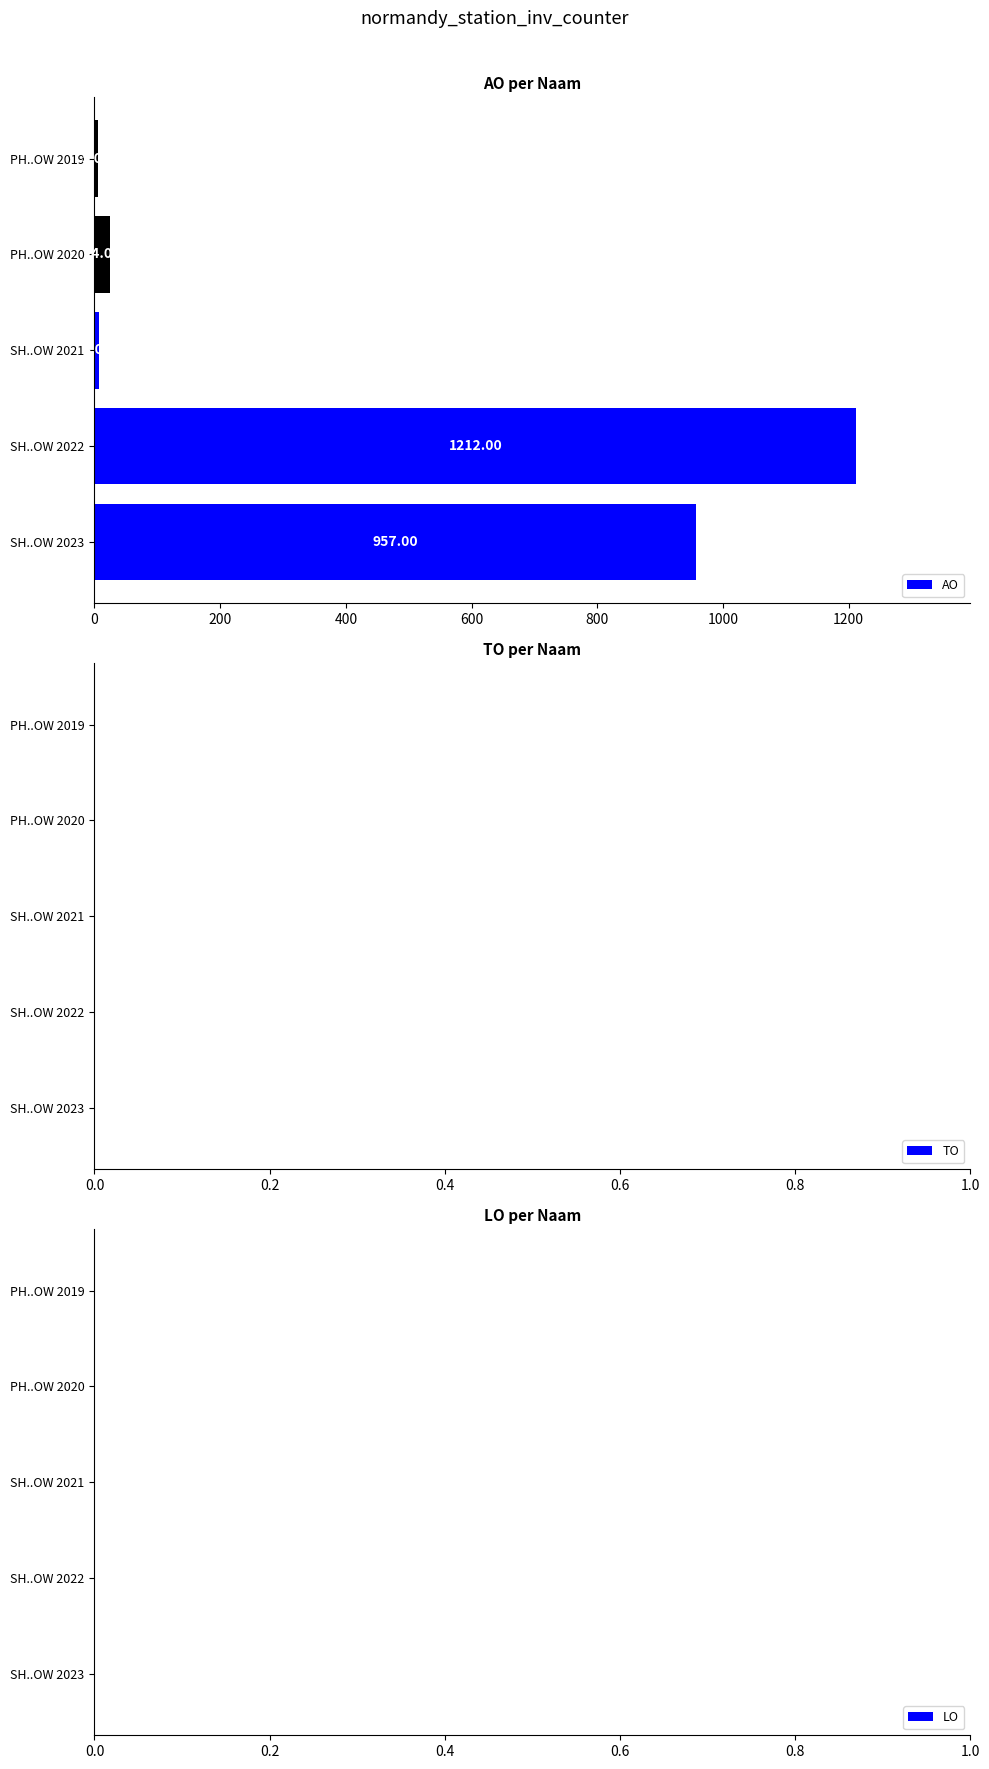

How many bars are there in total?

5